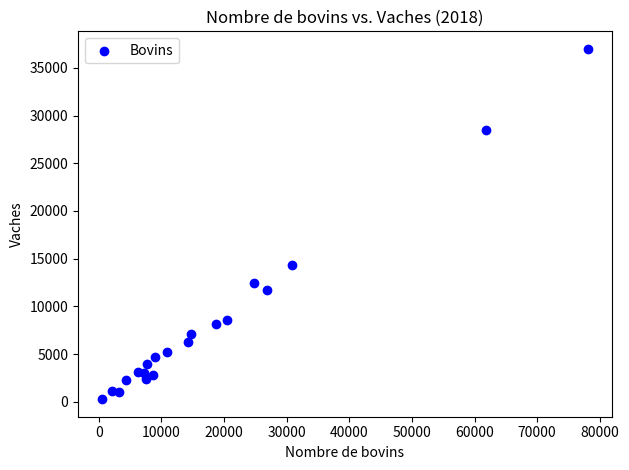

What Y value in the scatter plot is closest to 18632?

14346